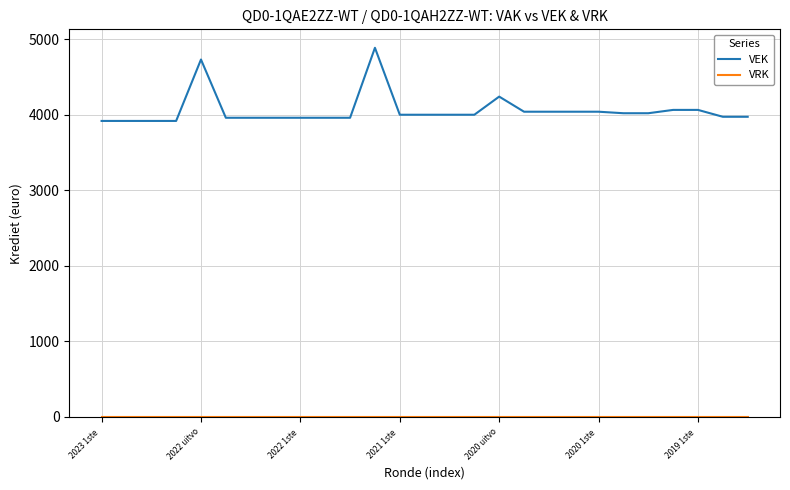

At how many categories does at least one series exceed 1288?

27